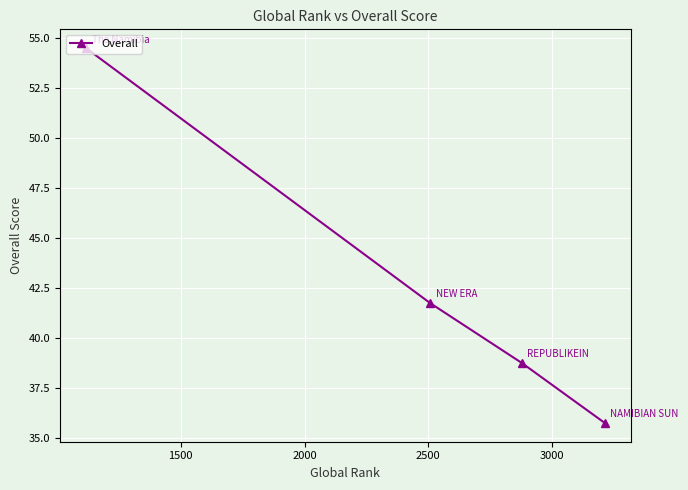

How many distinct data groups are displayed?

1